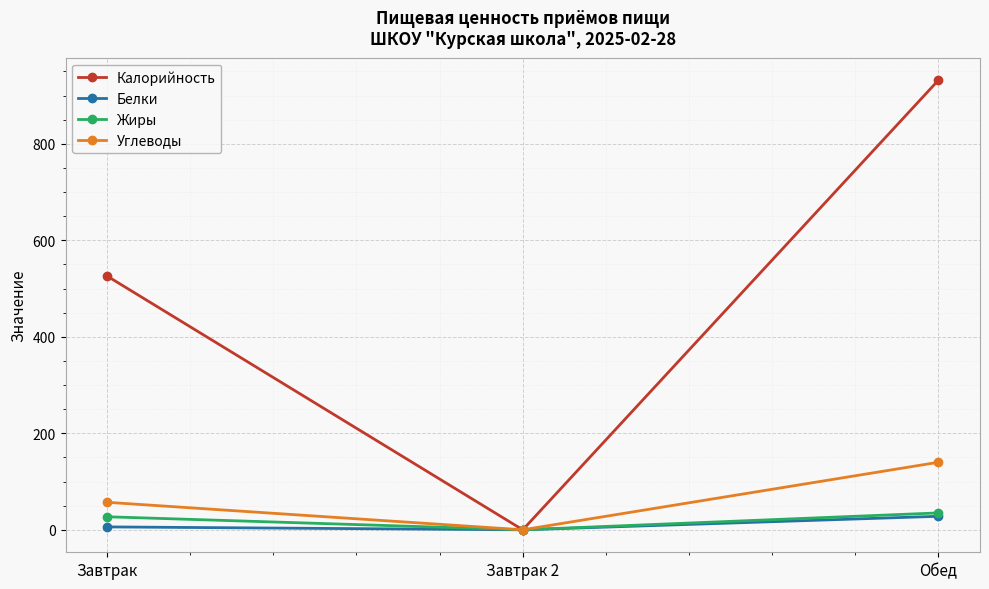

Reading left to right, extract all data points from this chart.

Калорийность: 526	0	932
Белки: 6	0	28
Жиры: 27	0	35
Углеводы: 57	0	140